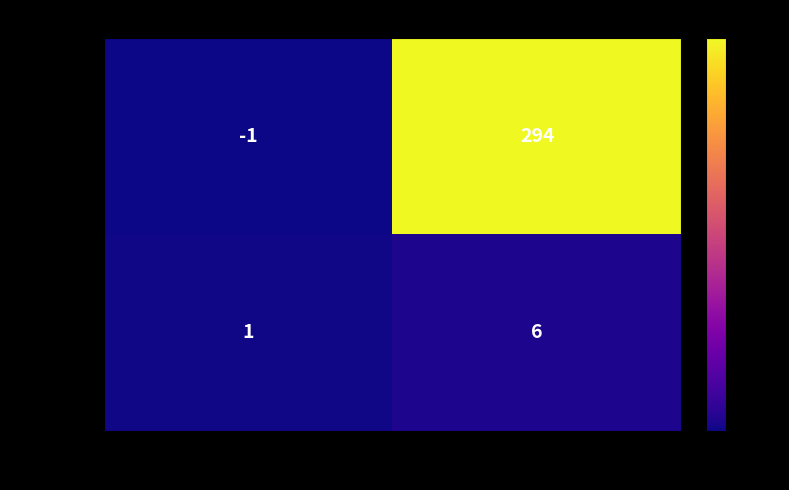

What is the difference between the maximum and minimum values in the eacf9fce... series?

5